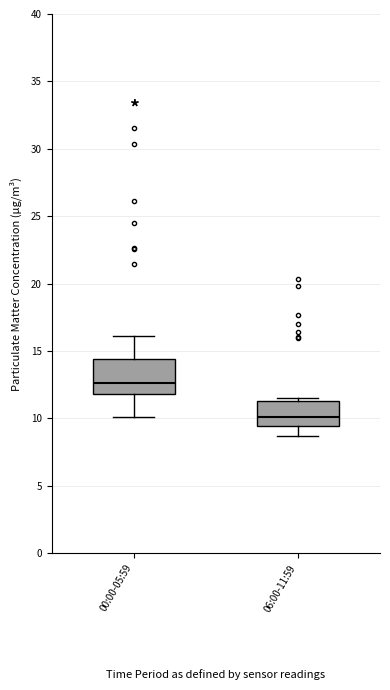

Which box's median line is the highest?

00:00-05:59